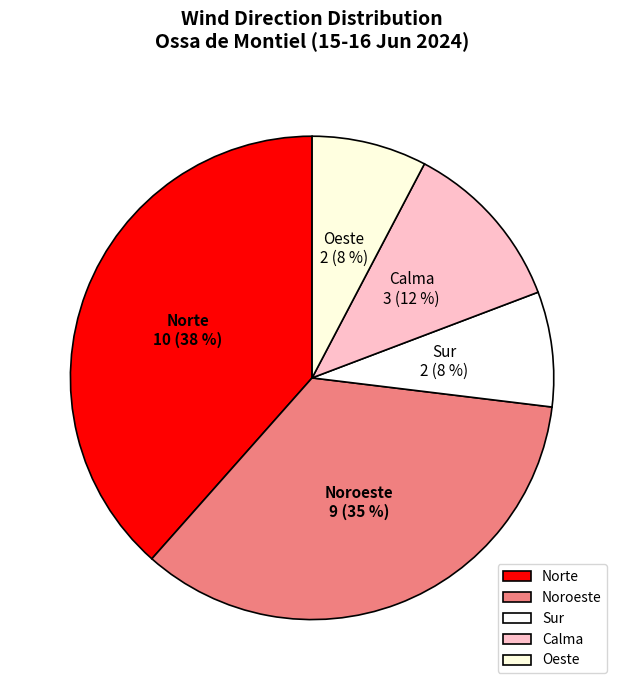

To the nearest percent, what is the average slice percentage?

20%